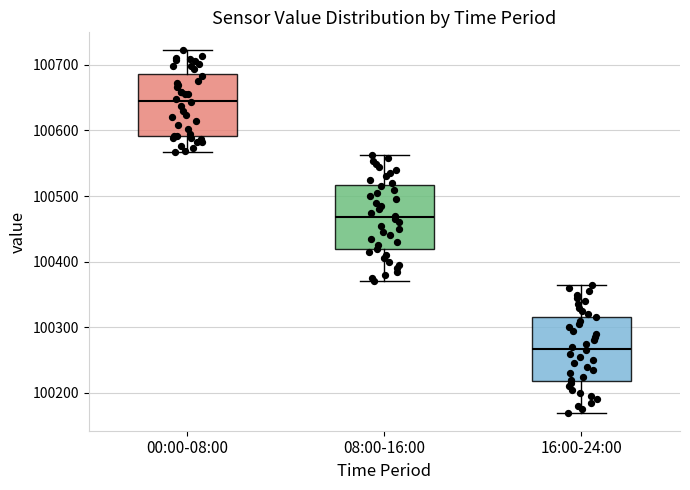

Reading left to right, read every box against the y-axis: the position of its median line, the range the box covers, and the ends of its whiskers. The values are not printed on the chart, so give them approximately, as read against the axis.

00:00-08:00: median 100650, box 100590 to 100690, whiskers 100570 to 100720
08:00-16:00: median 100470, box 100420 to 100520, whiskers 100370 to 100560
16:00-24:00: median 100270, box 100220 to 100320, whiskers 100170 to 100370